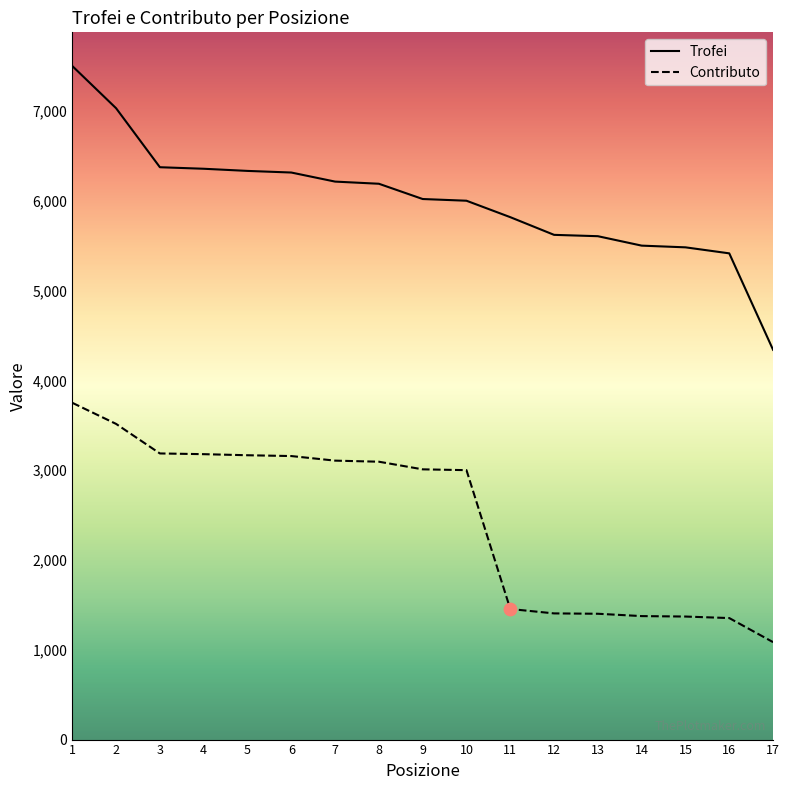

At which category is the sum across all series the highest?

1